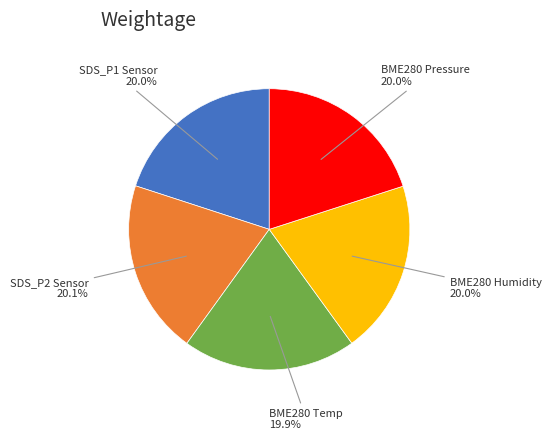

Is there any slice that represents more than half of the pie?

No